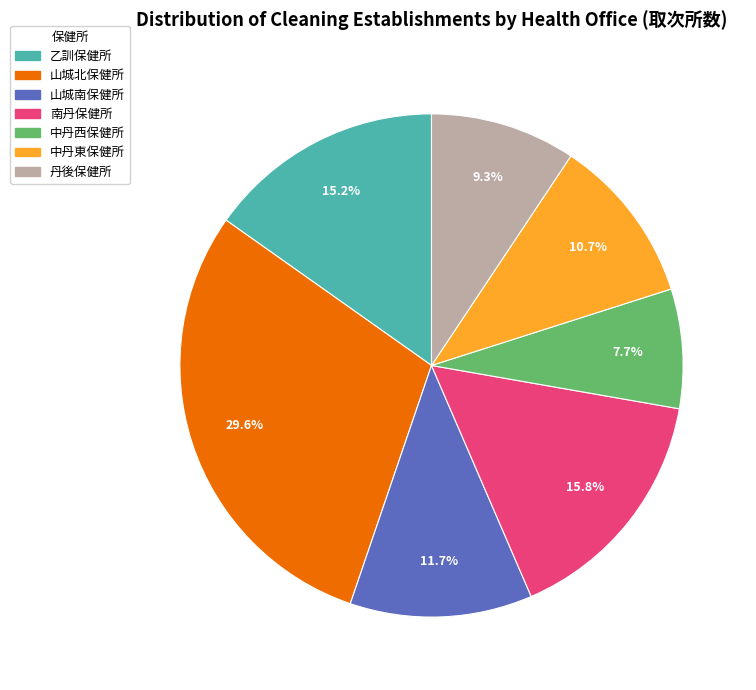

Is 中丹東保健所 the majority of the pie?

No